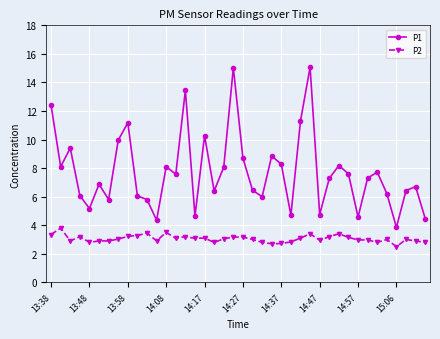

What is the difference between the maximum and minimum values in the P1 series?

11.2